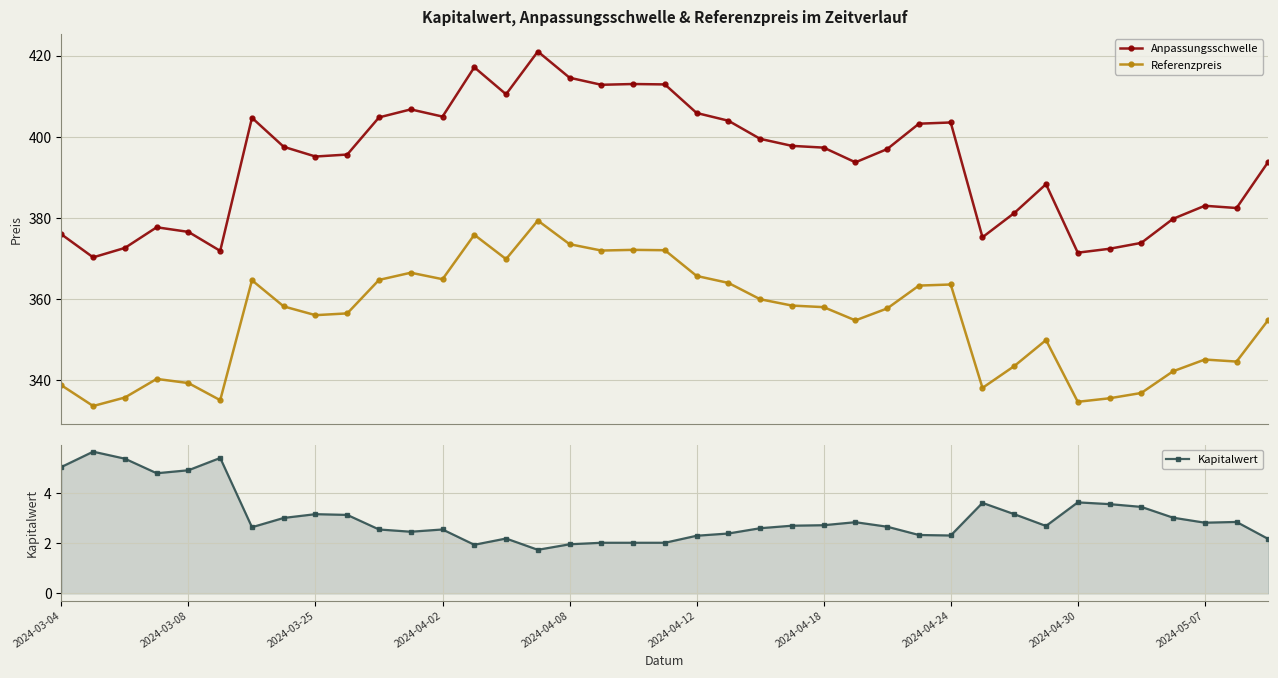

True or false: Referenzpreis and Anpassungsschwelle intersect in this chart.

False